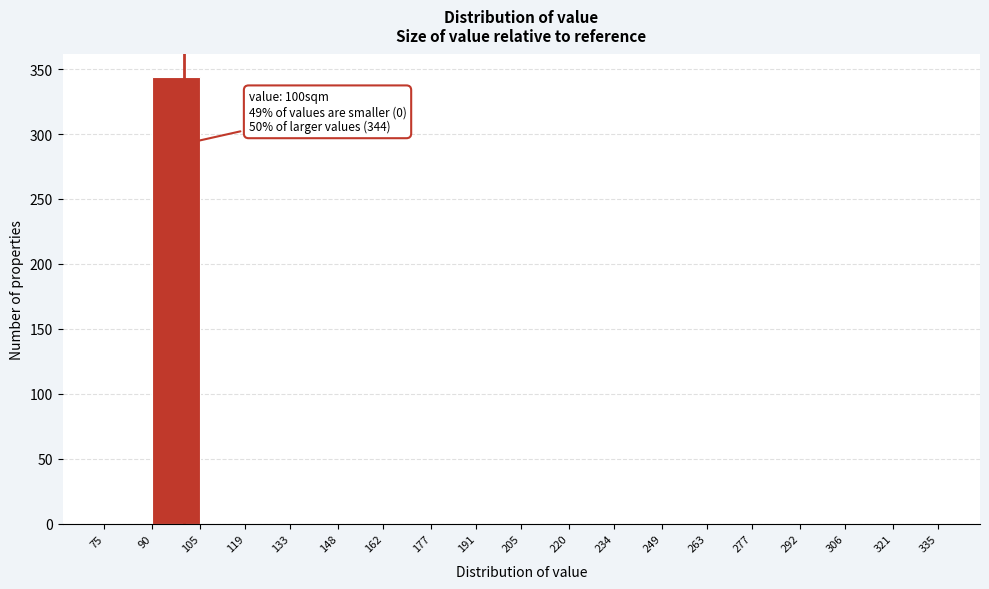

Which range on the x-axis has the tallest bar?

90 to 105